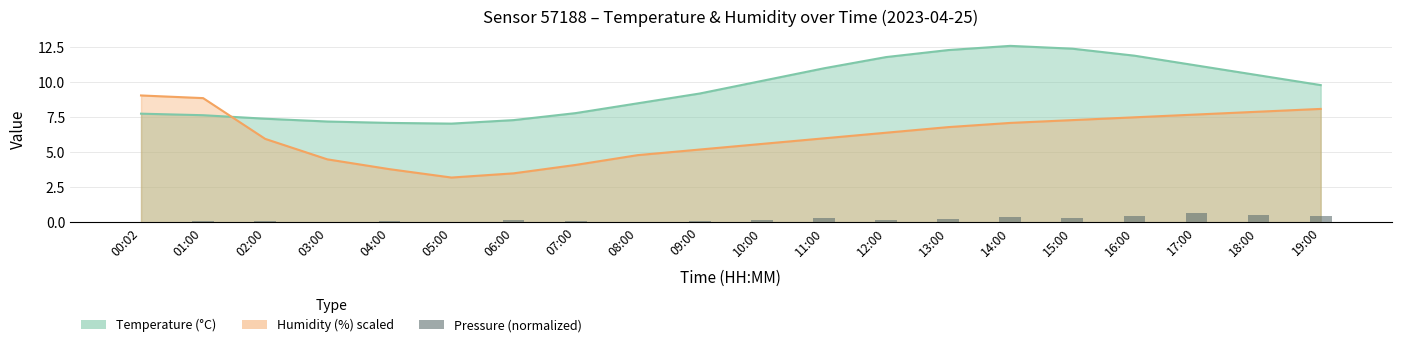

Which has a higher value, 19:00 or 14:00?

19:00